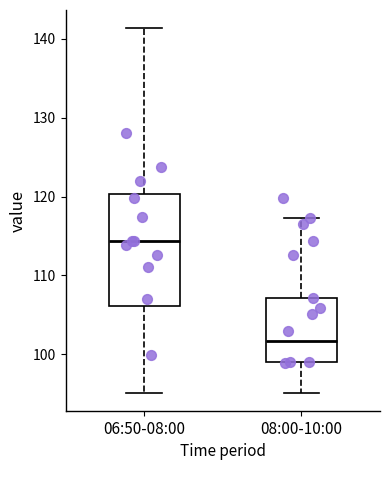

Which box's median line is the lowest?

08:00-10:00